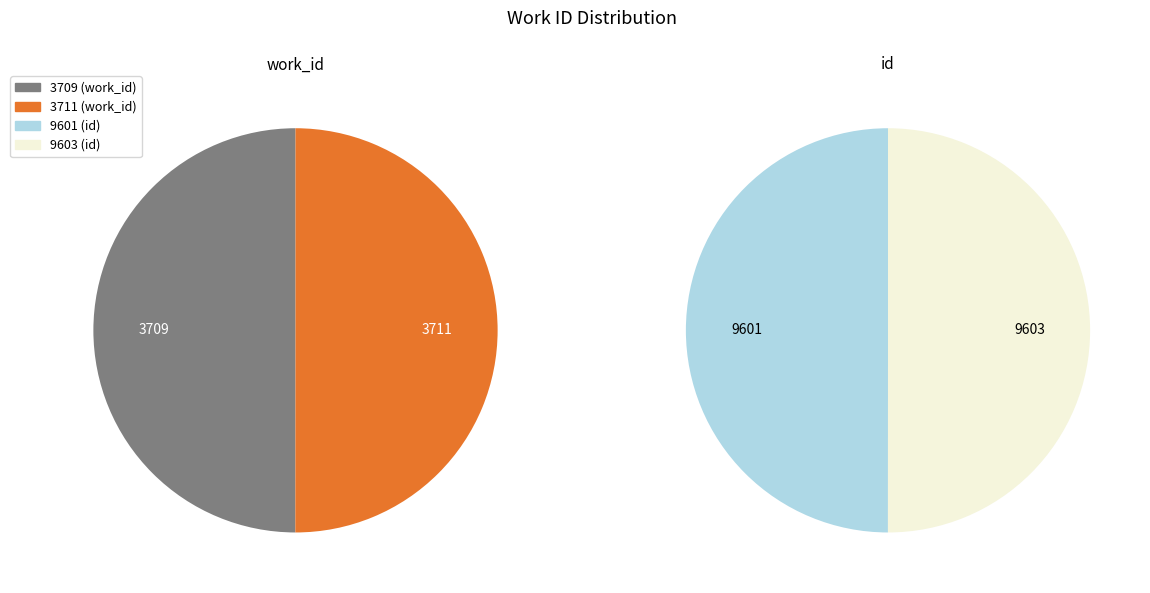

The 3709 slice represents 50% of the pie. True or false?

True